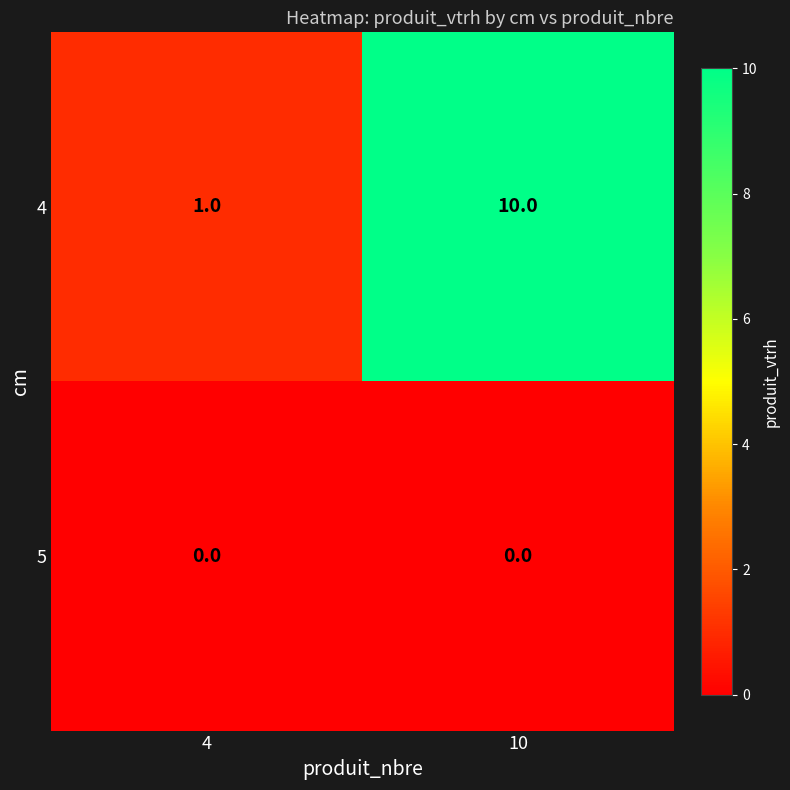

Rank the series at 4 from lowest to highest value.

5, 4